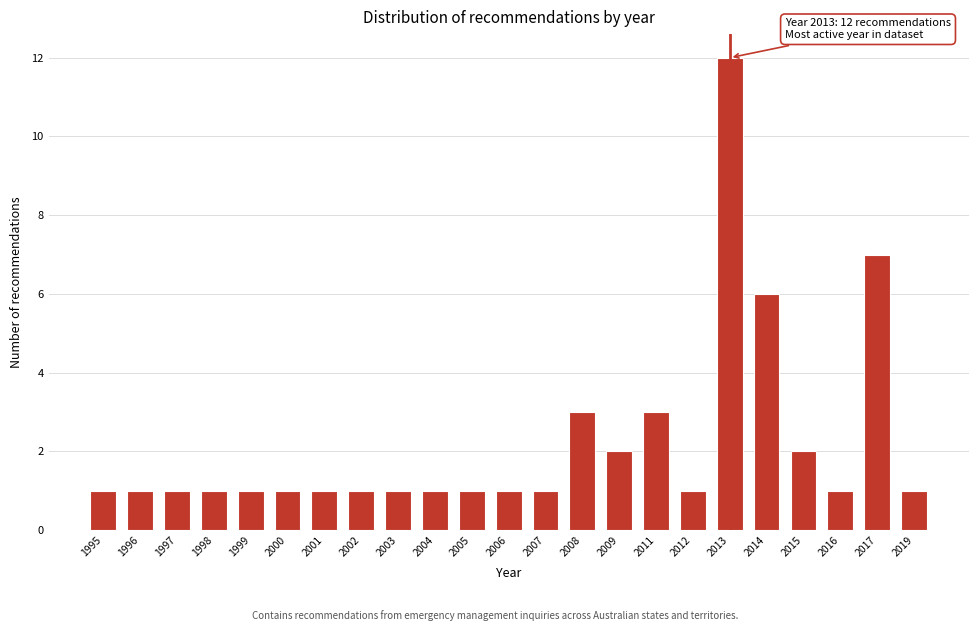

Reading right to left, transcribe all the data shown in this chart.

2019=1	2017=7	2016=1	2015=2	2014=6	2013=12	2012=1	2011=3	2009=2	2008=3	2007=1	2006=1	2005=1	2004=1	2003=1	2002=1	2001=1	2000=1	1999=1	1998=1	1997=1	1996=1	1995=1